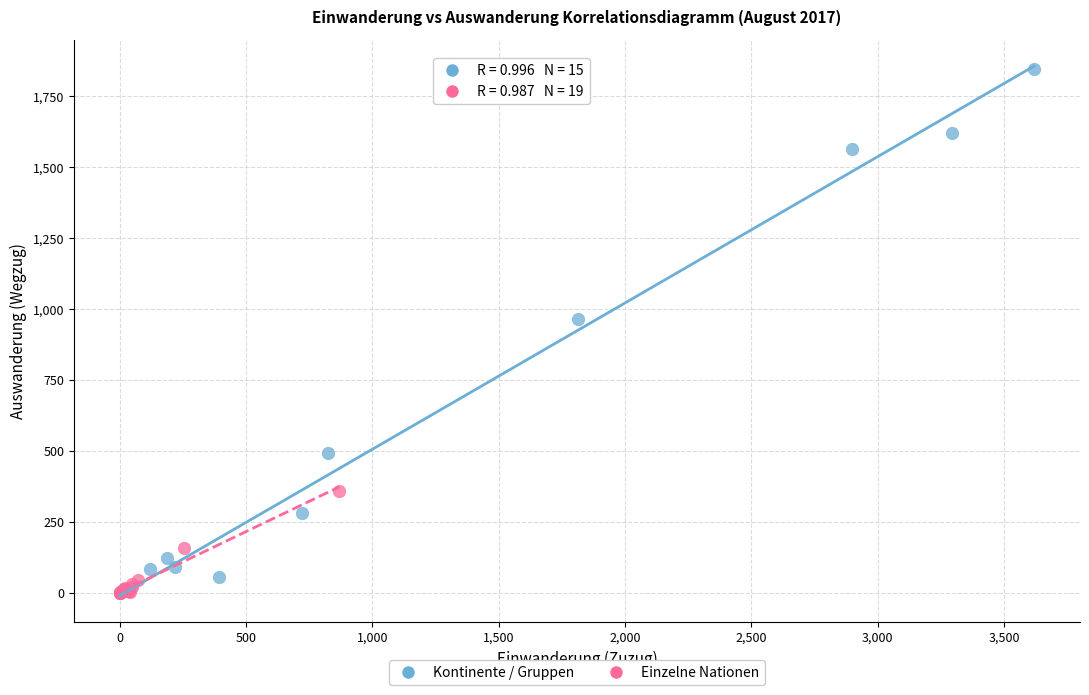

Which series has the largest Y range (max minus min)?

Kontinente / Gruppen